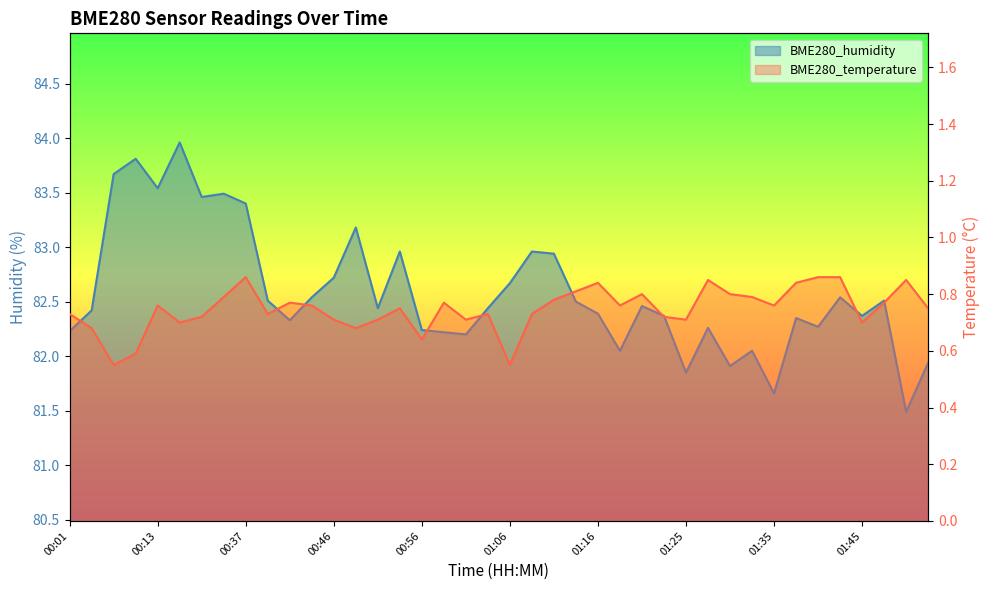

How many values in the BME280_humidity series exceed 82?

35